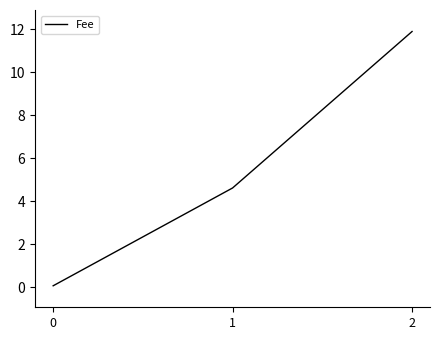

How many categories are shown in the chart?

3